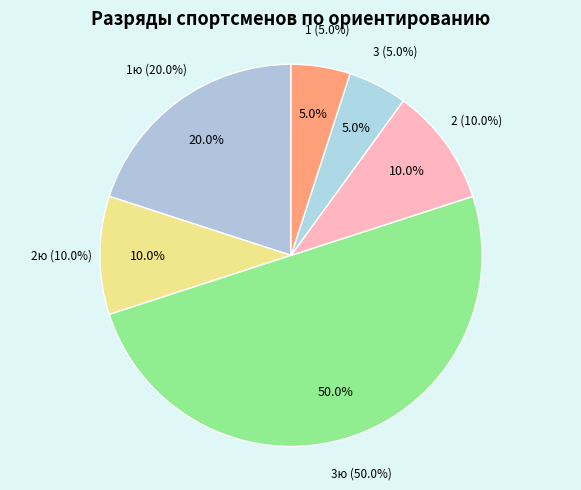

Is 1ю the majority of the pie?

No